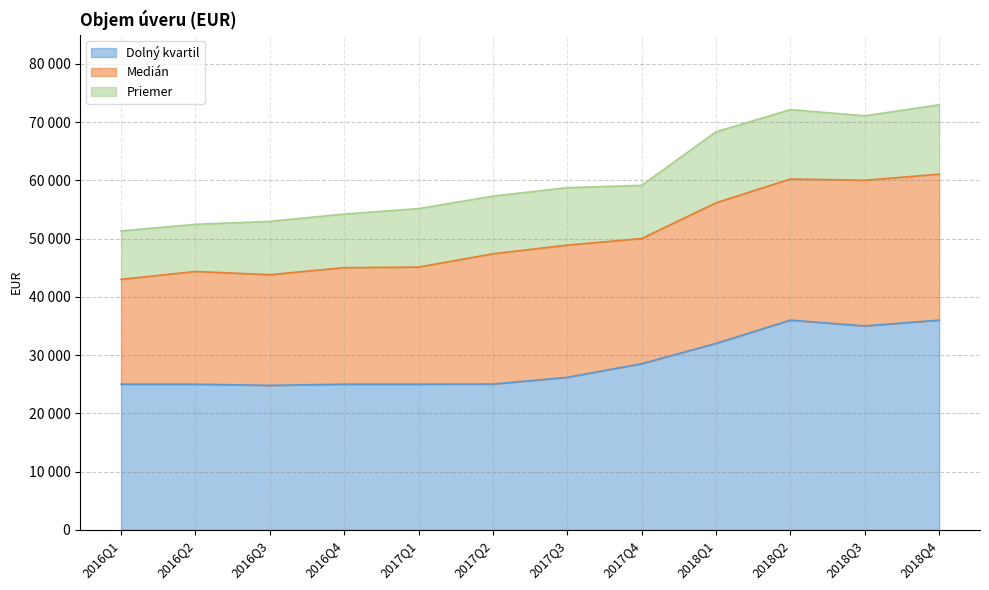

What is the greatest value displayed?

72961.3